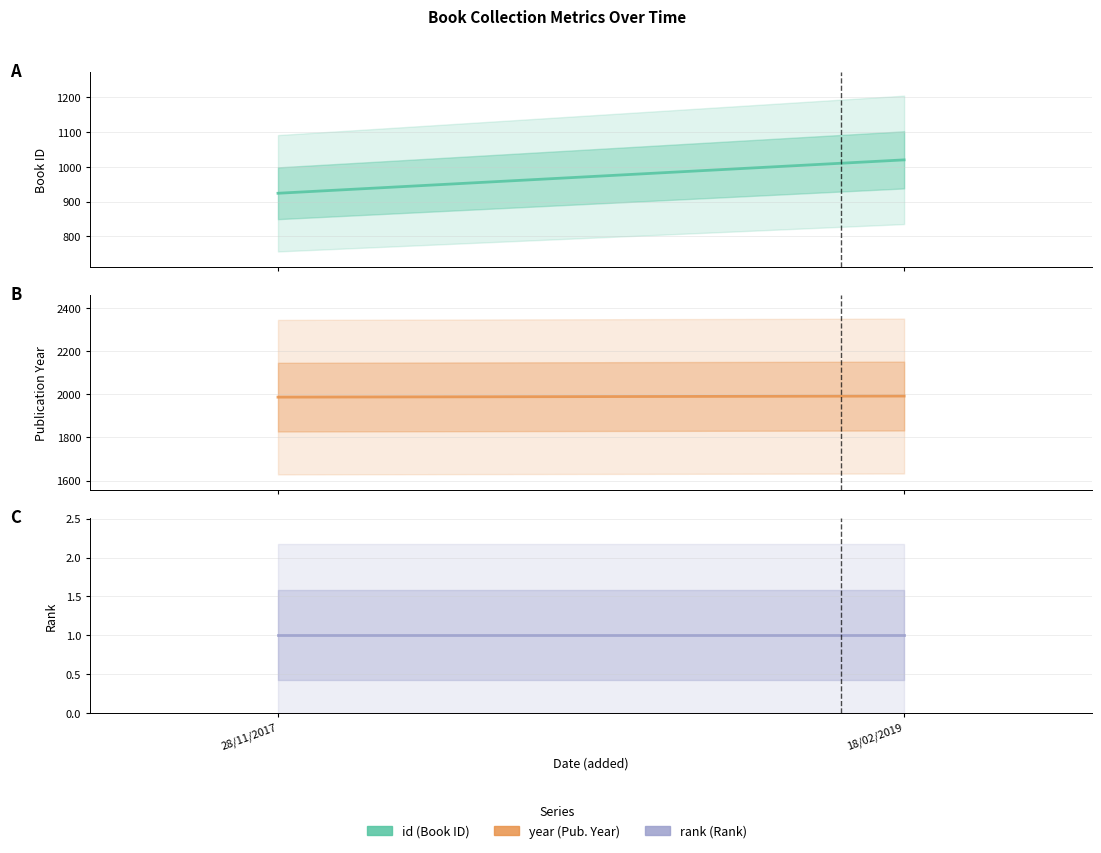

Rank the categories by year value from lowest to highest.

28/11/2017, 18/02/2019